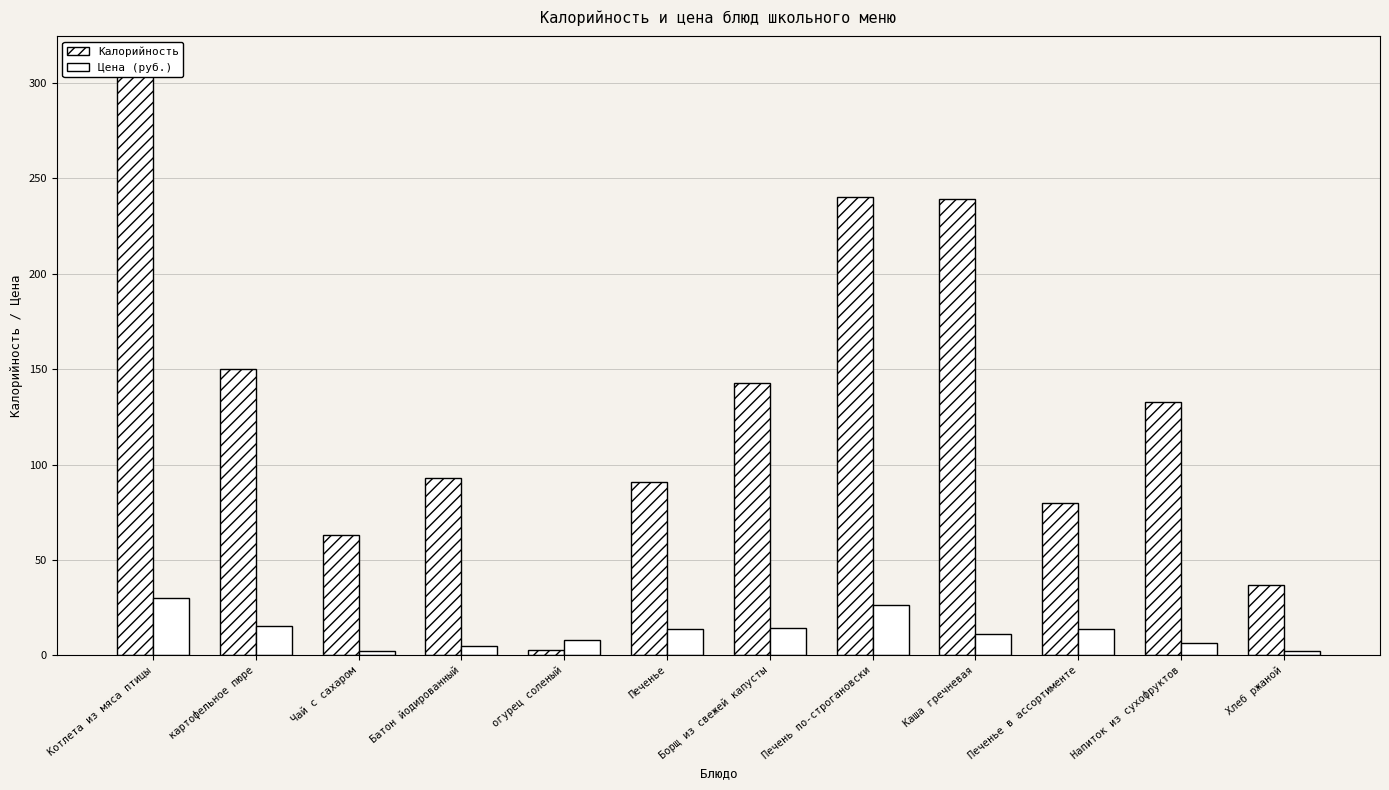

At which label does Калорийность first exceed 133?

Котлета из мяса птицы